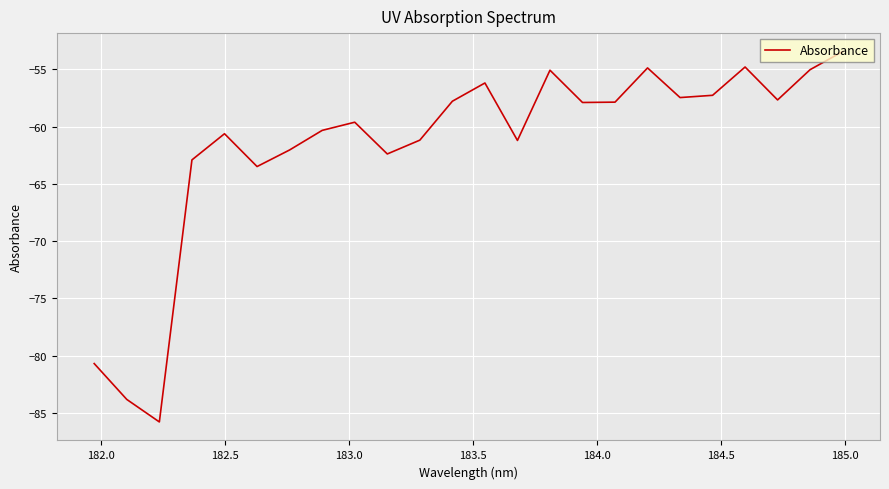

What is the difference between the maximum and minimum values?

32.4